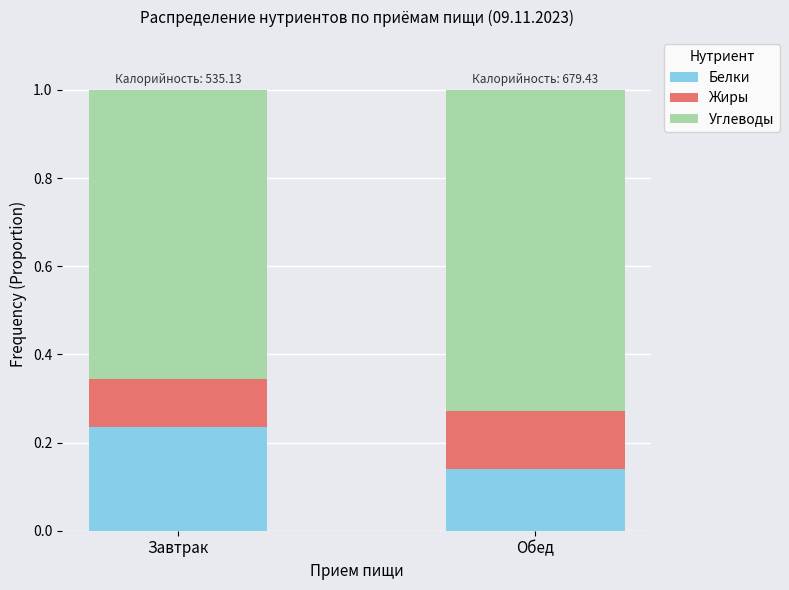

Which category has the lowest value in the Белки series?

Обед